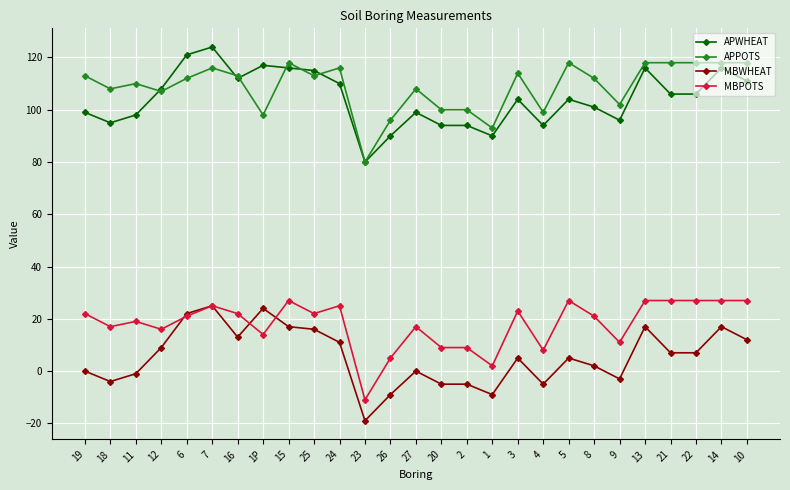

What is the sum of the MBWHEAT values at 14 and 25?

33